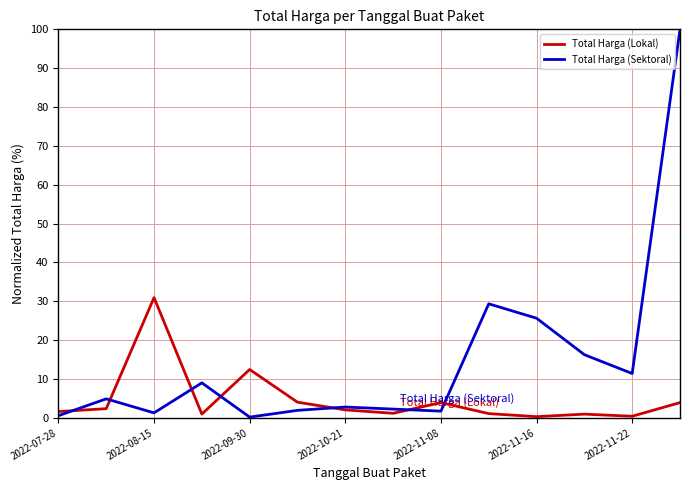

Rank the series by their average value, from lowest to highest.

Total Harga (Lokal), Total Harga (Sektoral)